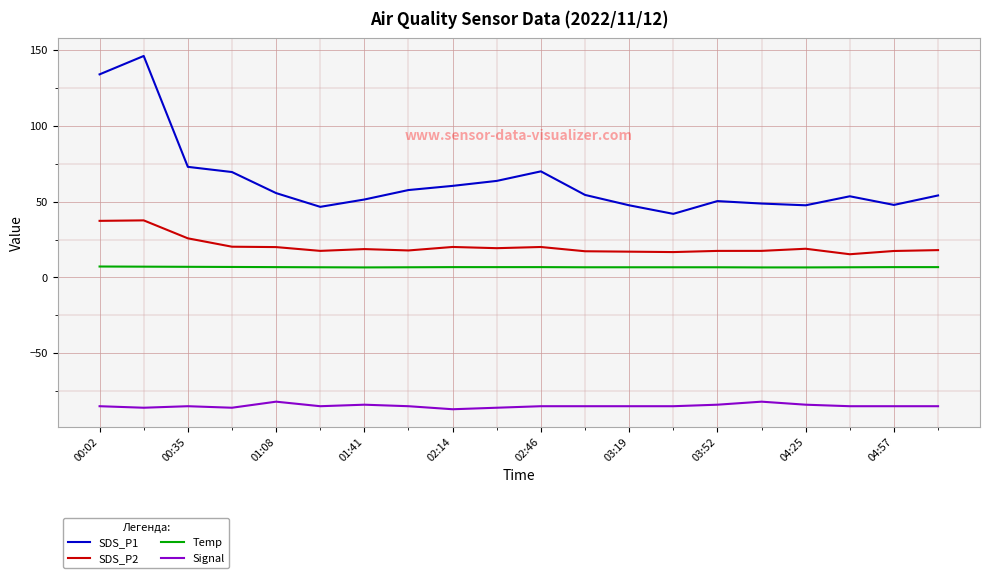

Is this an area chart (filled region under the line)?

No